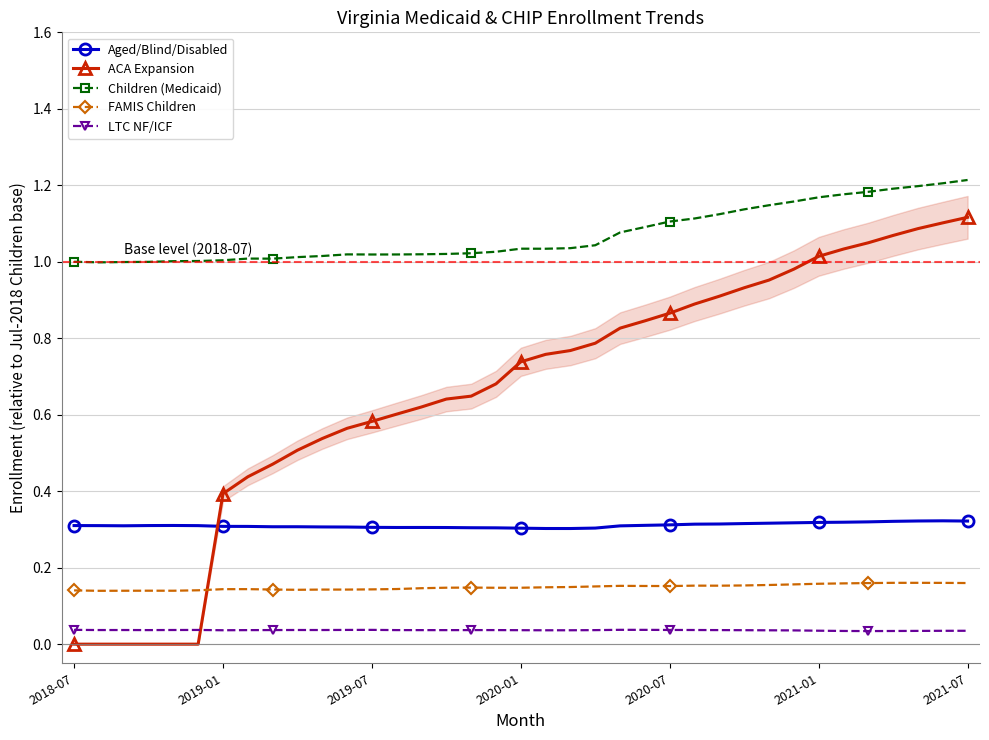

How many times do ACA Expansion and FAMIS Children cross each other?

1